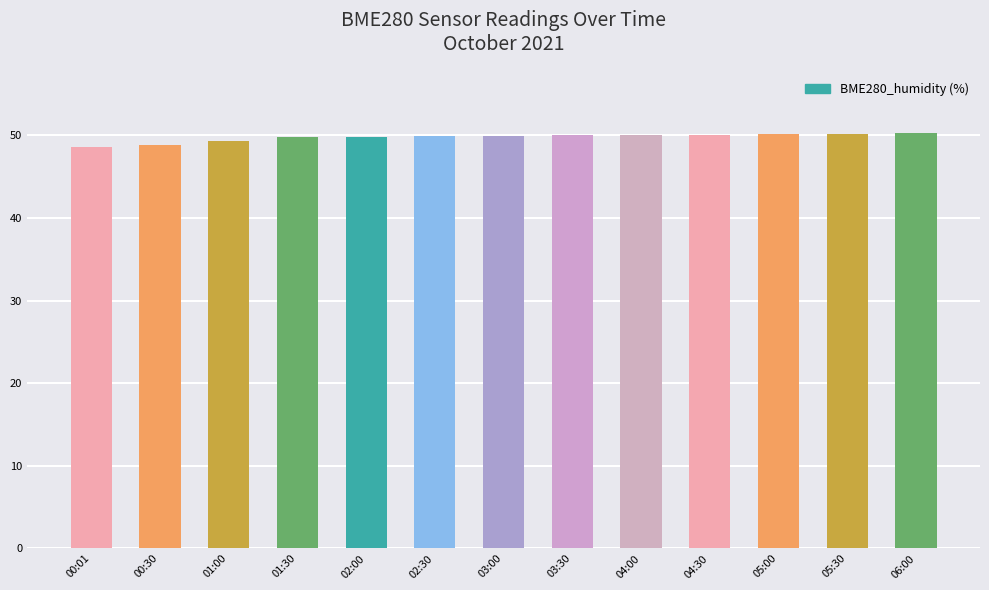

True or false: the data shows 82.0 at 00:30.

False